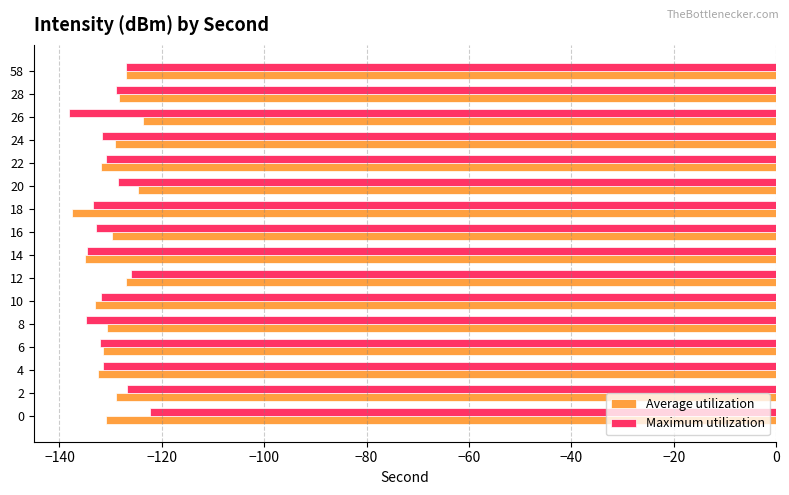

Is the value of Maximum utilization at 12 greater than the value of Average utilization at 14?

Yes